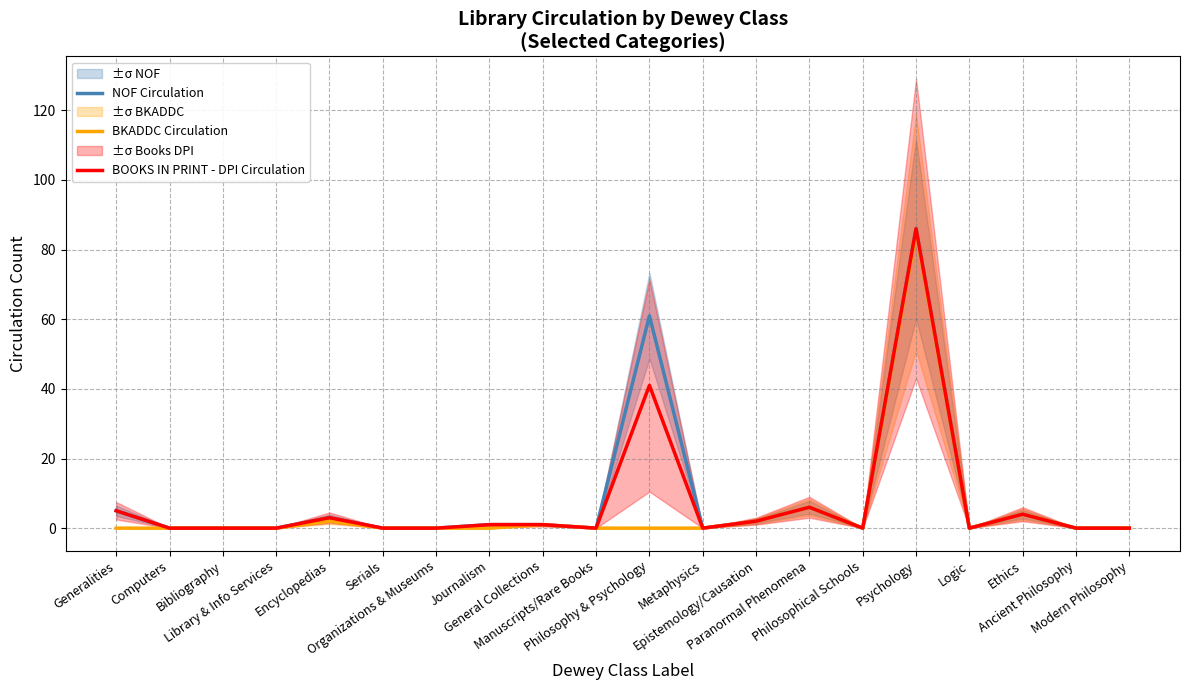

Rank the series by their maximum value, from lowest to highest.

BKADDC Circulation, NOF Circulation, BOOKS IN PRINT - DPI Circulation